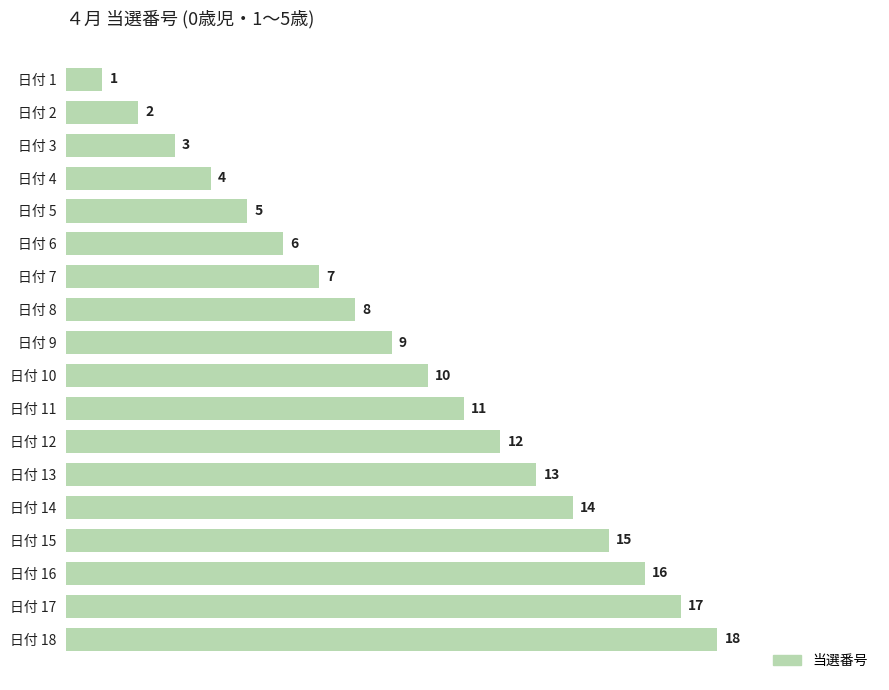

What is the change in value from 日付 8 to 日付 13?

+5